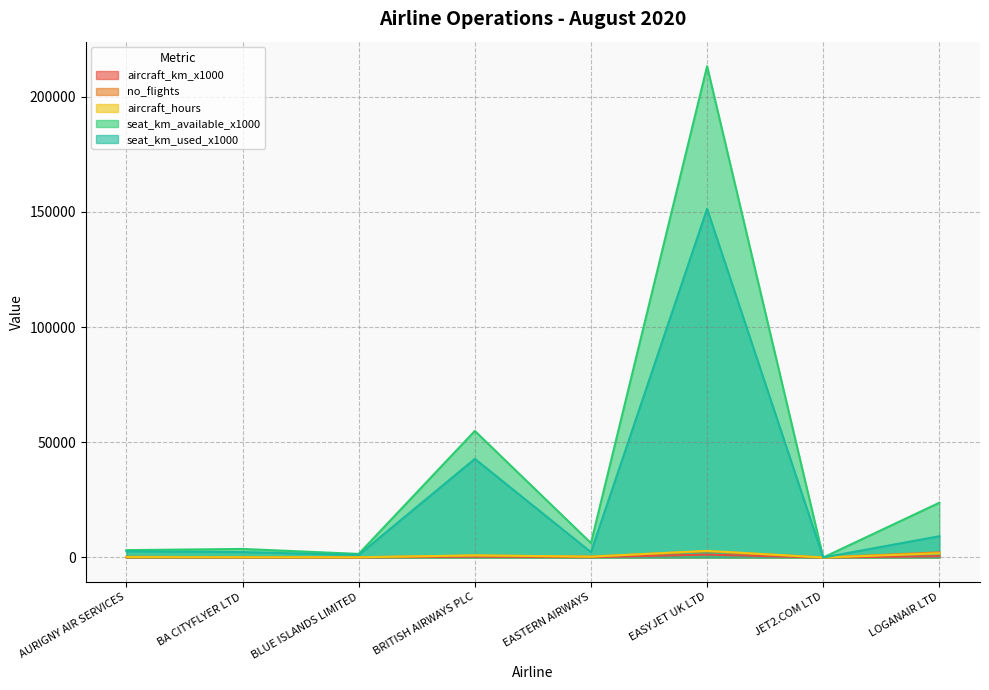

How many positive values does the aircraft_km_x1000 series have?

7